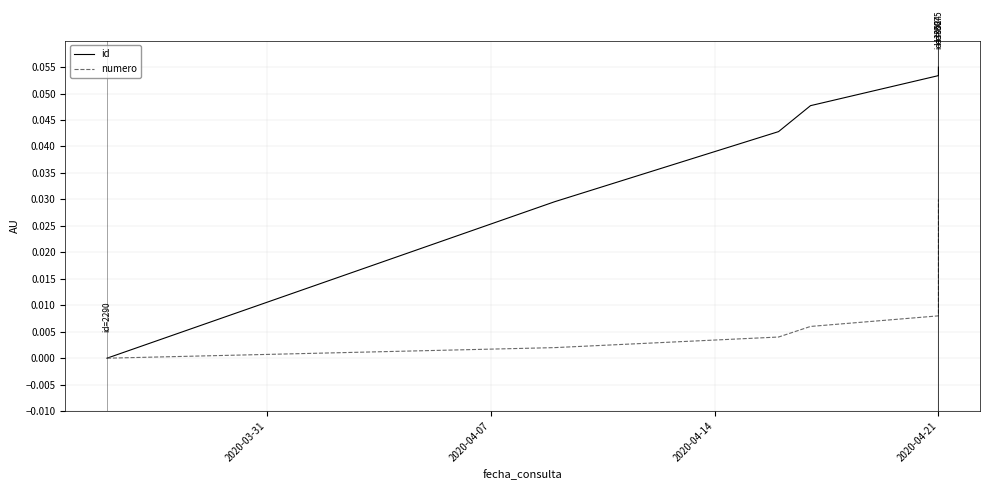

Rank the series by their average value, from highest to lowest.

id, numero